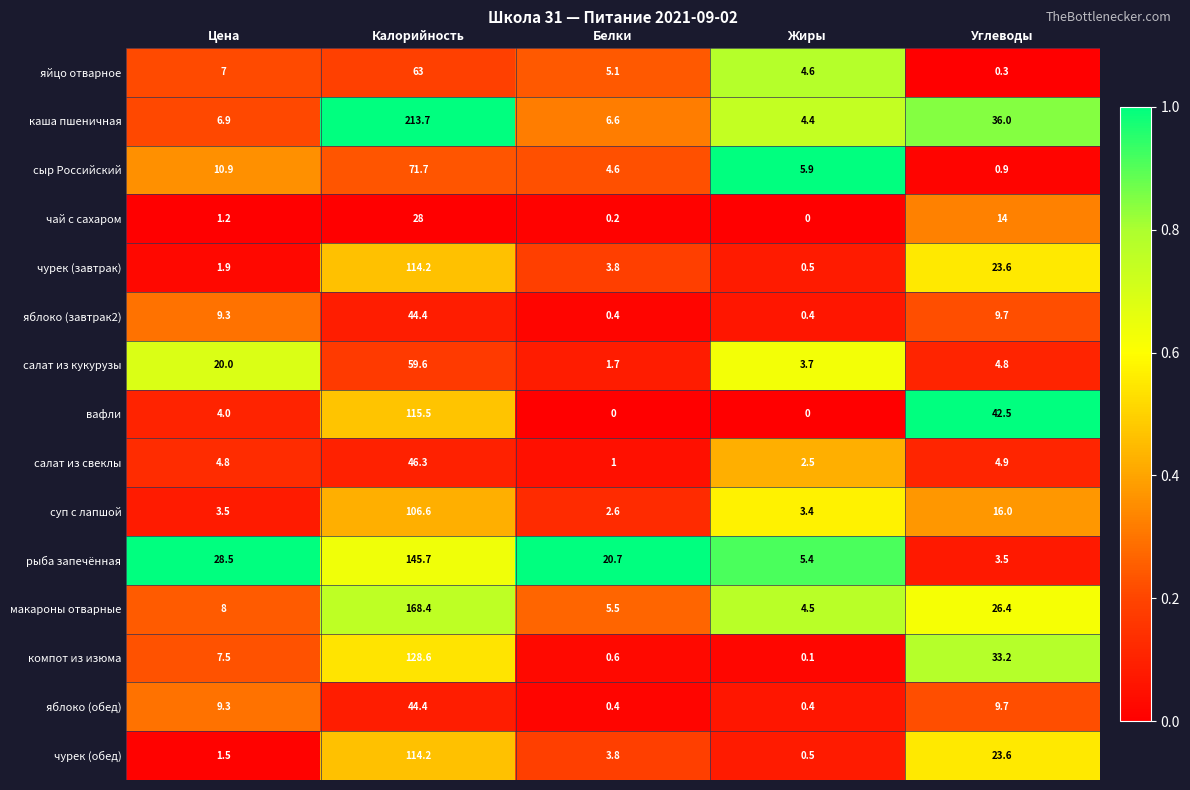

At which category is the sum across all series the highest?

Калорийность